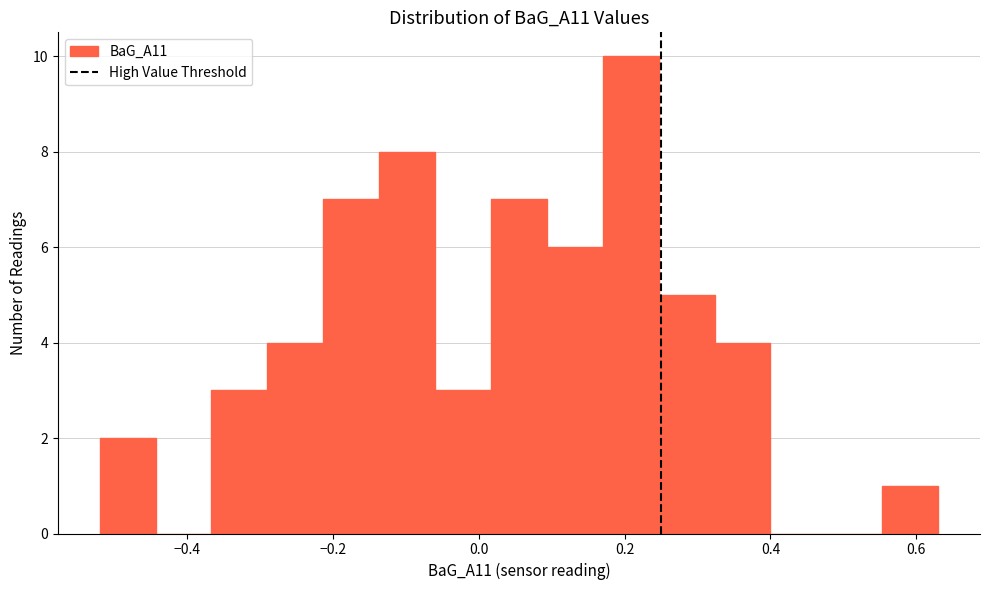

Read against the x-axis, roughly where is the centre of the tallest bar?

0.20